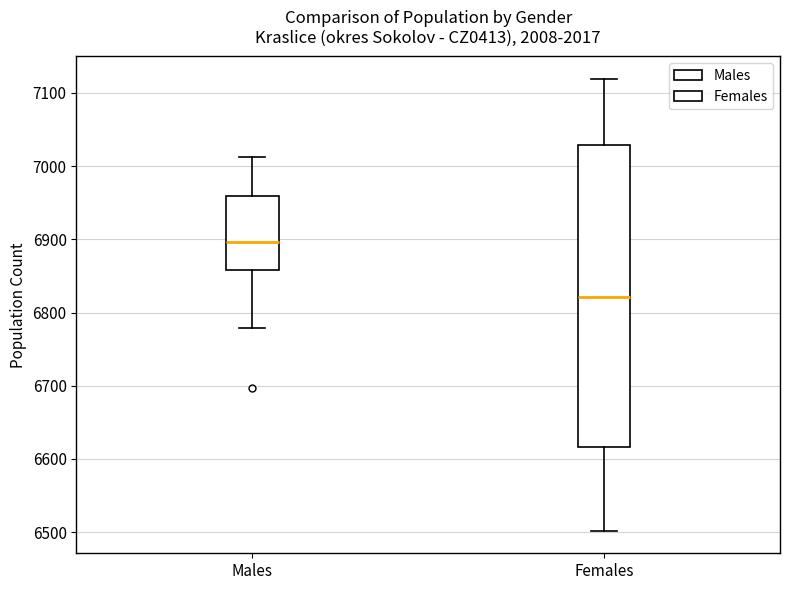

Reading left to right, transcribe this box plot: for each box, give where its median line is, the range the box spans, and where its two whiskers end, as read against the y-axis. The values are not printed on the chart, so give them approximately, as read against the axis.

Males: median 6900, box 6860 to 6960, whiskers 6780 to 7010
Females: median 6820, box 6620 to 7030, whiskers 6500 to 7120